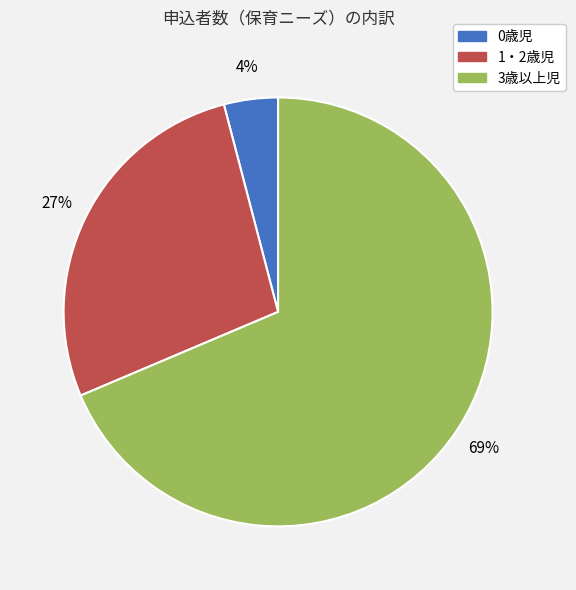

Does 1・2歳児 represent more than half of the total?

No